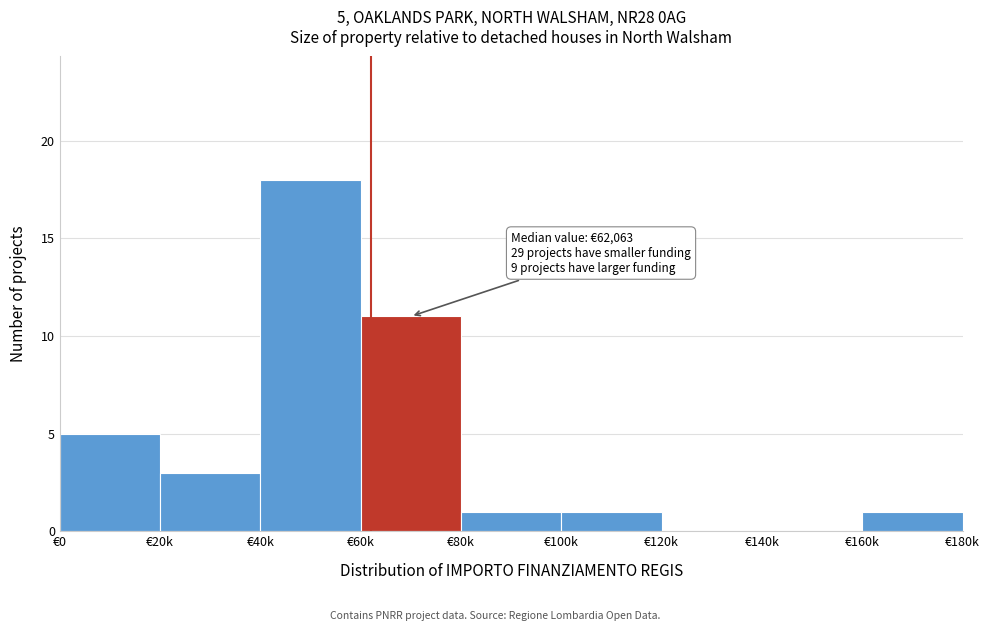

Reading left to right, what are all the values shown in this chart?

€0=5	€20k=3	€40k=18	€60k=11	€80k=1	€100k=1	€120k=0	€140k=0	€160k=1